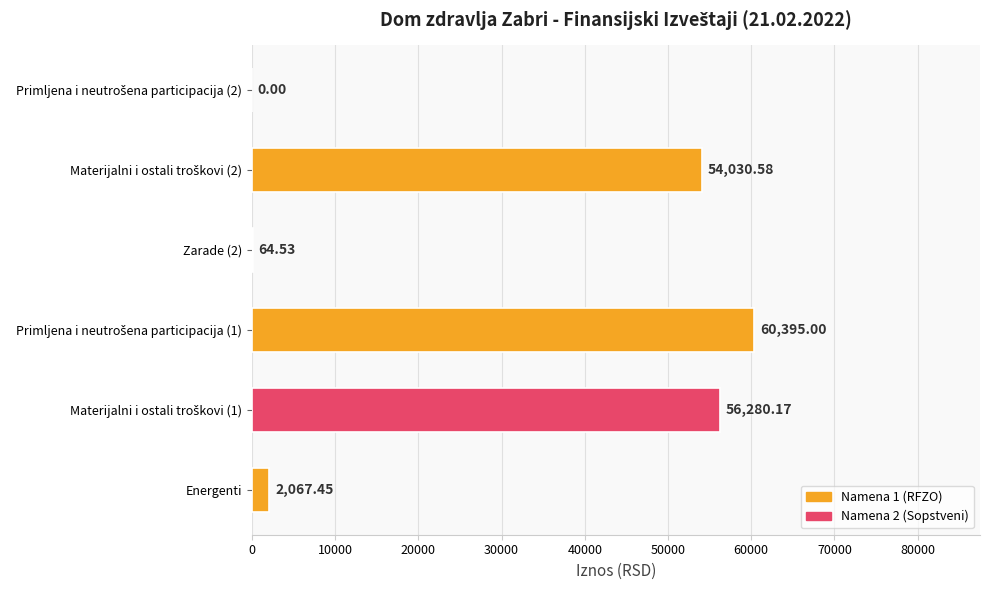

Count the number of values greater than 54030.

3